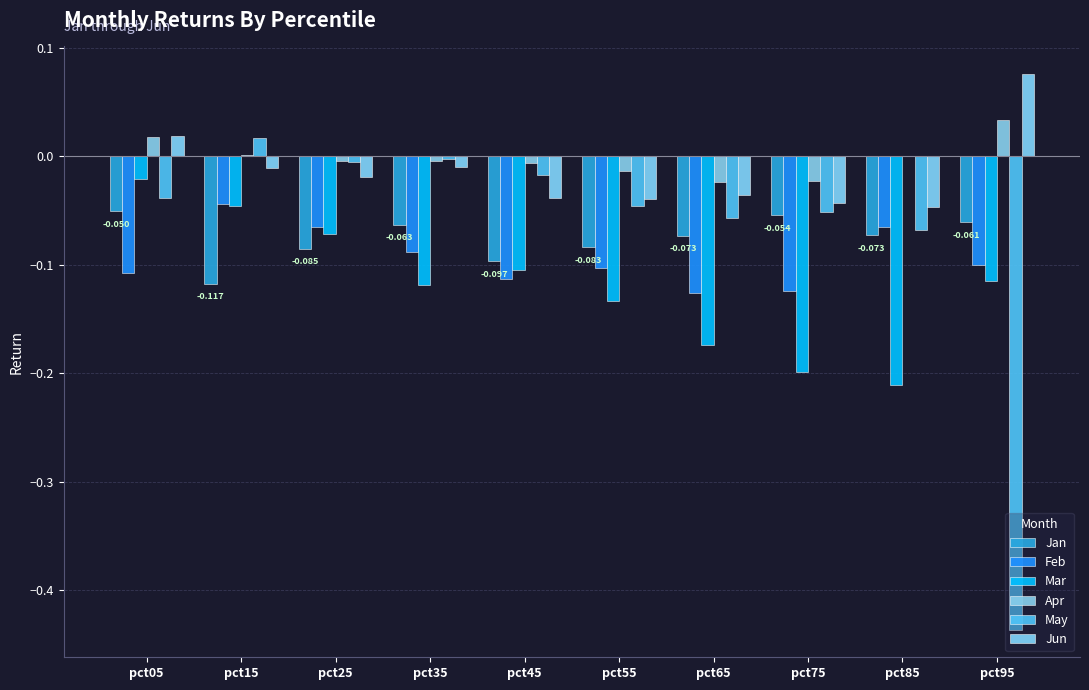

Are the bars grouped side by side (vs. stacked)?

Yes